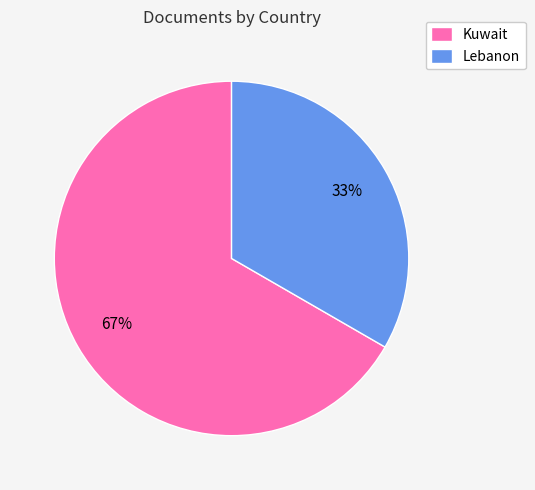

How many segments does this pie chart have?

2